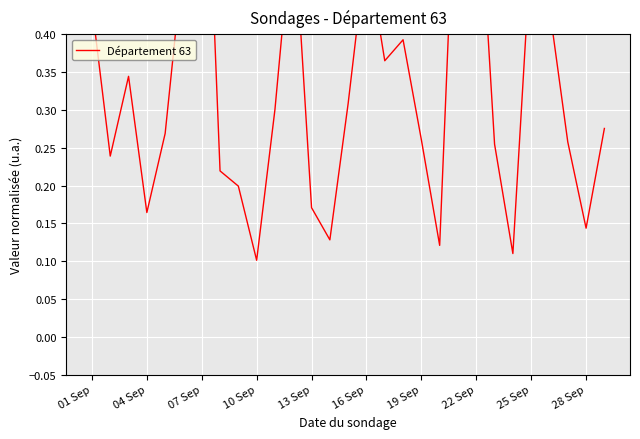

What is the minimum value shown in the chart?

0.1